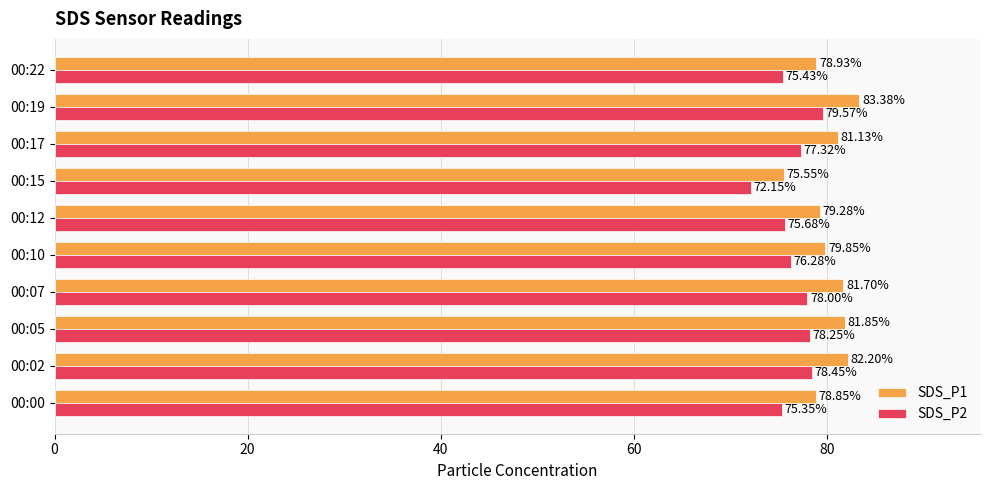

Which series has the largest total across all categories?

SDS_P1